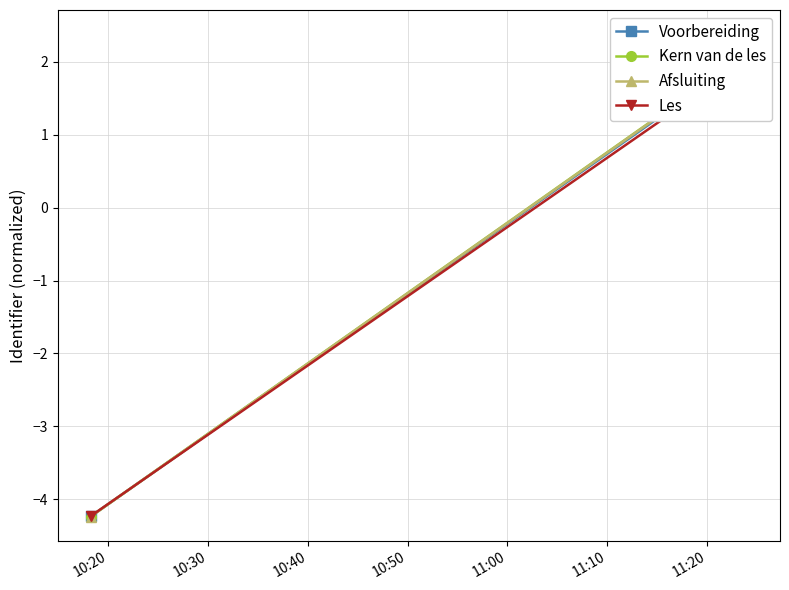

Which series changed the most between 10:20 and 10:30?

Kern van de les